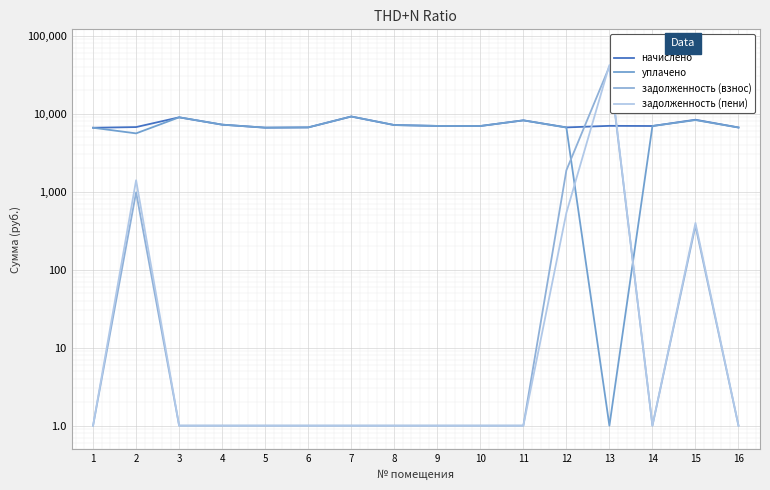

At how many categories does at least one series exceed 17353?

1